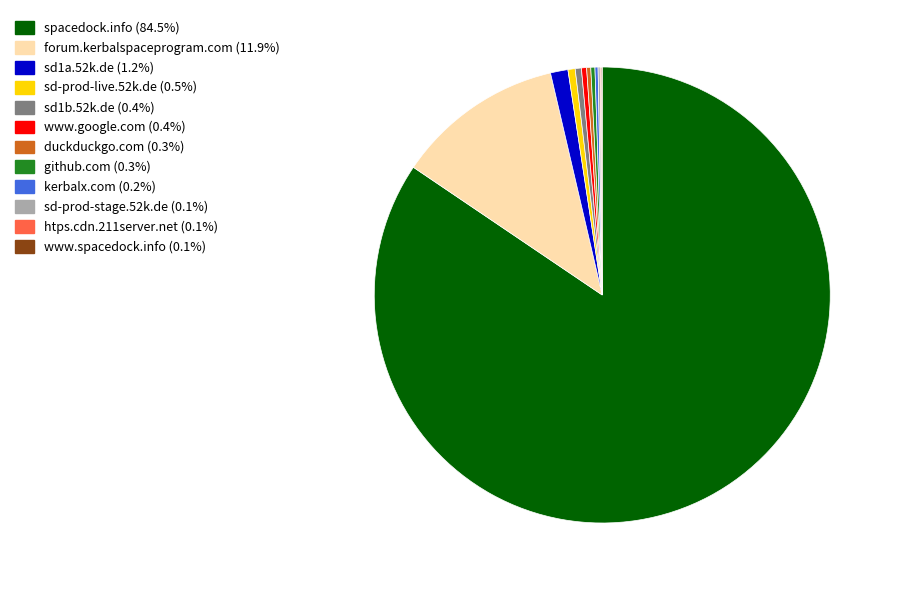

Which slice is the largest?

spacedock.info